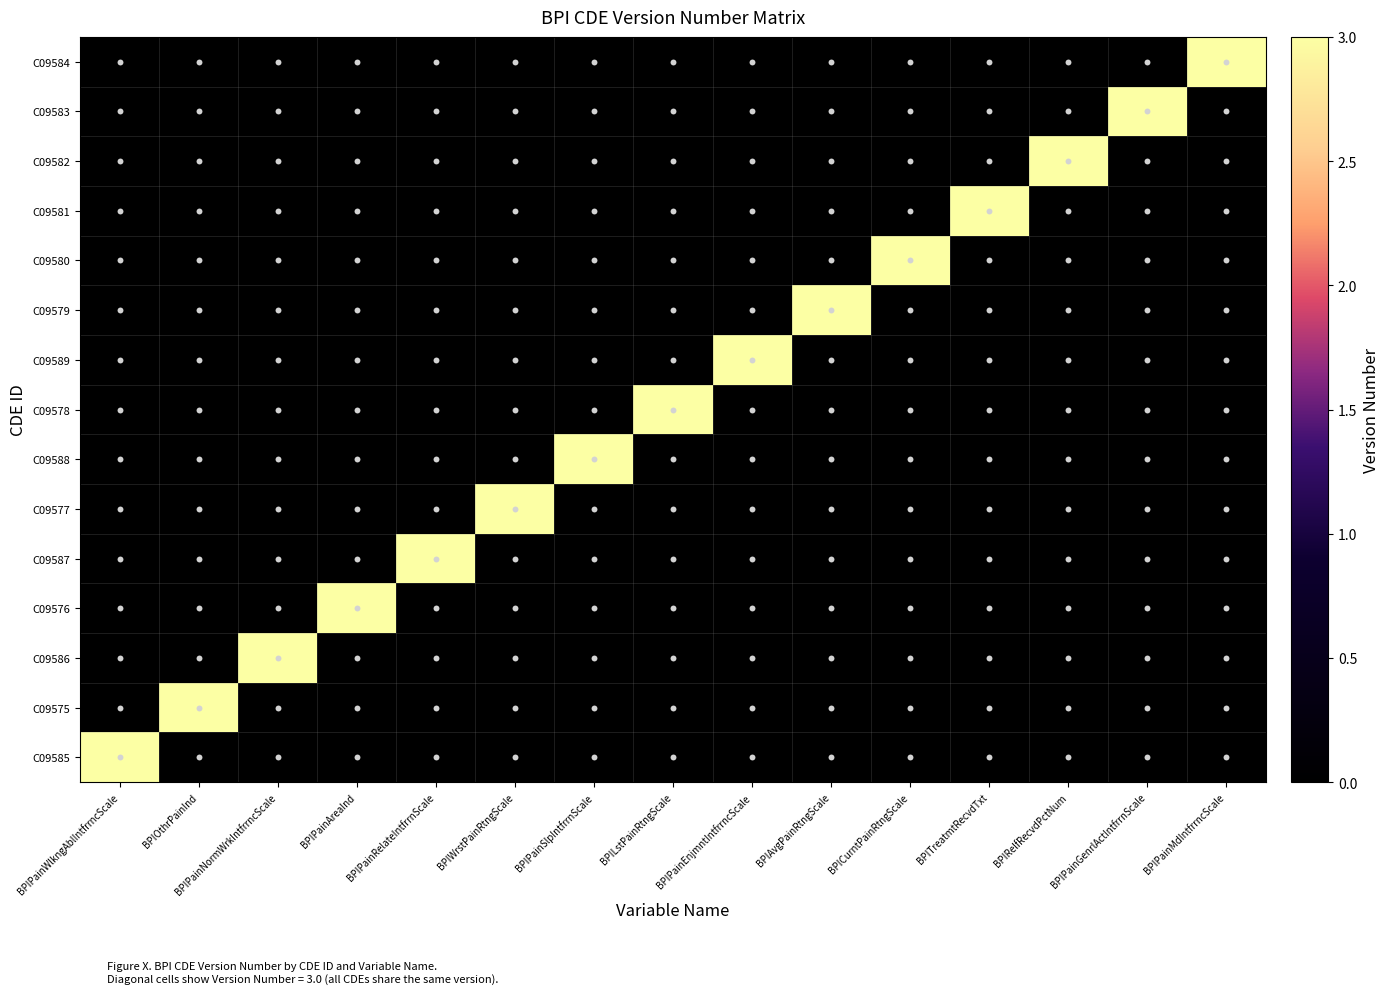

Reading right to left, extract all data points from this chart.

C09585: BPIPainMdIntfrrncScale=0	BPIPainGenrlActIntfrrnScale=0	BPIRelfRecvdPctNum=0	BPITreatmtRecvdTxt=0	BPICurntPainRtngScale=0	BPIAvgPainRtngScale=0	BPIPainEnjmntIntfrrncScale=0	BPILstPainRtngScale=0	BPIPainSlpIntfrrnScale=0	BPIWrstPainRtngScale=0	BPIPainRelateIntfrrnScale=0	BPIPainAreaInd=0	BPIPainNormWrkIntfrrncScale=0	BPIOthrPainInd=0	BPIPainWlkngAblIntfrrncScale=3
C09575: BPIPainMdIntfrrncScale=0	BPIPainGenrlActIntfrrnScale=0	BPIRelfRecvdPctNum=0	BPITreatmtRecvdTxt=0	BPICurntPainRtngScale=0	BPIAvgPainRtngScale=0	BPIPainEnjmntIntfrrncScale=0	BPILstPainRtngScale=0	BPIPainSlpIntfrrnScale=0	BPIWrstPainRtngScale=0	BPIPainRelateIntfrrnScale=0	BPIPainAreaInd=0	BPIPainNormWrkIntfrrncScale=0	BPIOthrPainInd=3	BPIPainWlkngAblIntfrrncScale=0
C09586: BPIPainMdIntfrrncScale=0	BPIPainGenrlActIntfrrnScale=0	BPIRelfRecvdPctNum=0	BPITreatmtRecvdTxt=0	BPICurntPainRtngScale=0	BPIAvgPainRtngScale=0	BPIPainEnjmntIntfrrncScale=0	BPILstPainRtngScale=0	BPIPainSlpIntfrrnScale=0	BPIWrstPainRtngScale=0	BPIPainRelateIntfrrnScale=0	BPIPainAreaInd=0	BPIPainNormWrkIntfrrncScale=3	BPIOthrPainInd=0	BPIPainWlkngAblIntfrrncScale=0
C09576: BPIPainMdIntfrrncScale=0	BPIPainGenrlActIntfrrnScale=0	BPIRelfRecvdPctNum=0	BPITreatmtRecvdTxt=0	BPICurntPainRtngScale=0	BPIAvgPainRtngScale=0	BPIPainEnjmntIntfrrncScale=0	BPILstPainRtngScale=0	BPIPainSlpIntfrrnScale=0	BPIWrstPainRtngScale=0	BPIPainRelateIntfrrnScale=0	BPIPainAreaInd=3	BPIPainNormWrkIntfrrncScale=0	BPIOthrPainInd=0	BPIPainWlkngAblIntfrrncScale=0
C09587: BPIPainMdIntfrrncScale=0	BPIPainGenrlActIntfrrnScale=0	BPIRelfRecvdPctNum=0	BPITreatmtRecvdTxt=0	BPICurntPainRtngScale=0	BPIAvgPainRtngScale=0	BPIPainEnjmntIntfrrncScale=0	BPILstPainRtngScale=0	BPIPainSlpIntfrrnScale=0	BPIWrstPainRtngScale=0	BPIPainRelateIntfrrnScale=3	BPIPainAreaInd=0	BPIPainNormWrkIntfrrncScale=0	BPIOthrPainInd=0	BPIPainWlkngAblIntfrrncScale=0
C09577: BPIPainMdIntfrrncScale=0	BPIPainGenrlActIntfrrnScale=0	BPIRelfRecvdPctNum=0	BPITreatmtRecvdTxt=0	BPICurntPainRtngScale=0	BPIAvgPainRtngScale=0	BPIPainEnjmntIntfrrncScale=0	BPILstPainRtngScale=0	BPIPainSlpIntfrrnScale=0	BPIWrstPainRtngScale=3	BPIPainRelateIntfrrnScale=0	BPIPainAreaInd=0	BPIPainNormWrkIntfrrncScale=0	BPIOthrPainInd=0	BPIPainWlkngAblIntfrrncScale=0
C09588: BPIPainMdIntfrrncScale=0	BPIPainGenrlActIntfrrnScale=0	BPIRelfRecvdPctNum=0	BPITreatmtRecvdTxt=0	BPICurntPainRtngScale=0	BPIAvgPainRtngScale=0	BPIPainEnjmntIntfrrncScale=0	BPILstPainRtngScale=0	BPIPainSlpIntfrrnScale=3	BPIWrstPainRtngScale=0	BPIPainRelateIntfrrnScale=0	BPIPainAreaInd=0	BPIPainNormWrkIntfrrncScale=0	BPIOthrPainInd=0	BPIPainWlkngAblIntfrrncScale=0
C09578: BPIPainMdIntfrrncScale=0	BPIPainGenrlActIntfrrnScale=0	BPIRelfRecvdPctNum=0	BPITreatmtRecvdTxt=0	BPICurntPainRtngScale=0	BPIAvgPainRtngScale=0	BPIPainEnjmntIntfrrncScale=0	BPILstPainRtngScale=3	BPIPainSlpIntfrrnScale=0	BPIWrstPainRtngScale=0	BPIPainRelateIntfrrnScale=0	BPIPainAreaInd=0	BPIPainNormWrkIntfrrncScale=0	BPIOthrPainInd=0	BPIPainWlkngAblIntfrrncScale=0
C09589: BPIPainMdIntfrrncScale=0	BPIPainGenrlActIntfrrnScale=0	BPIRelfRecvdPctNum=0	BPITreatmtRecvdTxt=0	BPICurntPainRtngScale=0	BPIAvgPainRtngScale=0	BPIPainEnjmntIntfrrncScale=3	BPILstPainRtngScale=0	BPIPainSlpIntfrrnScale=0	BPIWrstPainRtngScale=0	BPIPainRelateIntfrrnScale=0	BPIPainAreaInd=0	BPIPainNormWrkIntfrrncScale=0	BPIOthrPainInd=0	BPIPainWlkngAblIntfrrncScale=0
C09579: BPIPainMdIntfrrncScale=0	BPIPainGenrlActIntfrrnScale=0	BPIRelfRecvdPctNum=0	BPITreatmtRecvdTxt=0	BPICurntPainRtngScale=0	BPIAvgPainRtngScale=3	BPIPainEnjmntIntfrrncScale=0	BPILstPainRtngScale=0	BPIPainSlpIntfrrnScale=0	BPIWrstPainRtngScale=0	BPIPainRelateIntfrrnScale=0	BPIPainAreaInd=0	BPIPainNormWrkIntfrrncScale=0	BPIOthrPainInd=0	BPIPainWlkngAblIntfrrncScale=0
C09580: BPIPainMdIntfrrncScale=0	BPIPainGenrlActIntfrrnScale=0	BPIRelfRecvdPctNum=0	BPITreatmtRecvdTxt=0	BPICurntPainRtngScale=3	BPIAvgPainRtngScale=0	BPIPainEnjmntIntfrrncScale=0	BPILstPainRtngScale=0	BPIPainSlpIntfrrnScale=0	BPIWrstPainRtngScale=0	BPIPainRelateIntfrrnScale=0	BPIPainAreaInd=0	BPIPainNormWrkIntfrrncScale=0	BPIOthrPainInd=0	BPIPainWlkngAblIntfrrncScale=0
C09581: BPIPainMdIntfrrncScale=0	BPIPainGenrlActIntfrrnScale=0	BPIRelfRecvdPctNum=0	BPITreatmtRecvdTxt=3	BPICurntPainRtngScale=0	BPIAvgPainRtngScale=0	BPIPainEnjmntIntfrrncScale=0	BPILstPainRtngScale=0	BPIPainSlpIntfrrnScale=0	BPIWrstPainRtngScale=0	BPIPainRelateIntfrrnScale=0	BPIPainAreaInd=0	BPIPainNormWrkIntfrrncScale=0	BPIOthrPainInd=0	BPIPainWlkngAblIntfrrncScale=0
C09582: BPIPainMdIntfrrncScale=0	BPIPainGenrlActIntfrrnScale=0	BPIRelfRecvdPctNum=3	BPITreatmtRecvdTxt=0	BPICurntPainRtngScale=0	BPIAvgPainRtngScale=0	BPIPainEnjmntIntfrrncScale=0	BPILstPainRtngScale=0	BPIPainSlpIntfrrnScale=0	BPIWrstPainRtngScale=0	BPIPainRelateIntfrrnScale=0	BPIPainAreaInd=0	BPIPainNormWrkIntfrrncScale=0	BPIOthrPainInd=0	BPIPainWlkngAblIntfrrncScale=0
C09583: BPIPainMdIntfrrncScale=0	BPIPainGenrlActIntfrrnScale=3	BPIRelfRecvdPctNum=0	BPITreatmtRecvdTxt=0	BPICurntPainRtngScale=0	BPIAvgPainRtngScale=0	BPIPainEnjmntIntfrrncScale=0	BPILstPainRtngScale=0	BPIPainSlpIntfrrnScale=0	BPIWrstPainRtngScale=0	BPIPainRelateIntfrrnScale=0	BPIPainAreaInd=0	BPIPainNormWrkIntfrrncScale=0	BPIOthrPainInd=0	BPIPainWlkngAblIntfrrncScale=0
C09584: BPIPainMdIntfrrncScale=3	BPIPainGenrlActIntfrrnScale=0	BPIRelfRecvdPctNum=0	BPITreatmtRecvdTxt=0	BPICurntPainRtngScale=0	BPIAvgPainRtngScale=0	BPIPainEnjmntIntfrrncScale=0	BPILstPainRtngScale=0	BPIPainSlpIntfrrnScale=0	BPIWrstPainRtngScale=0	BPIPainRelateIntfrrnScale=0	BPIPainAreaInd=0	BPIPainNormWrkIntfrrncScale=0	BPIOthrPainInd=0	BPIPainWlkngAblIntfrrncScale=0